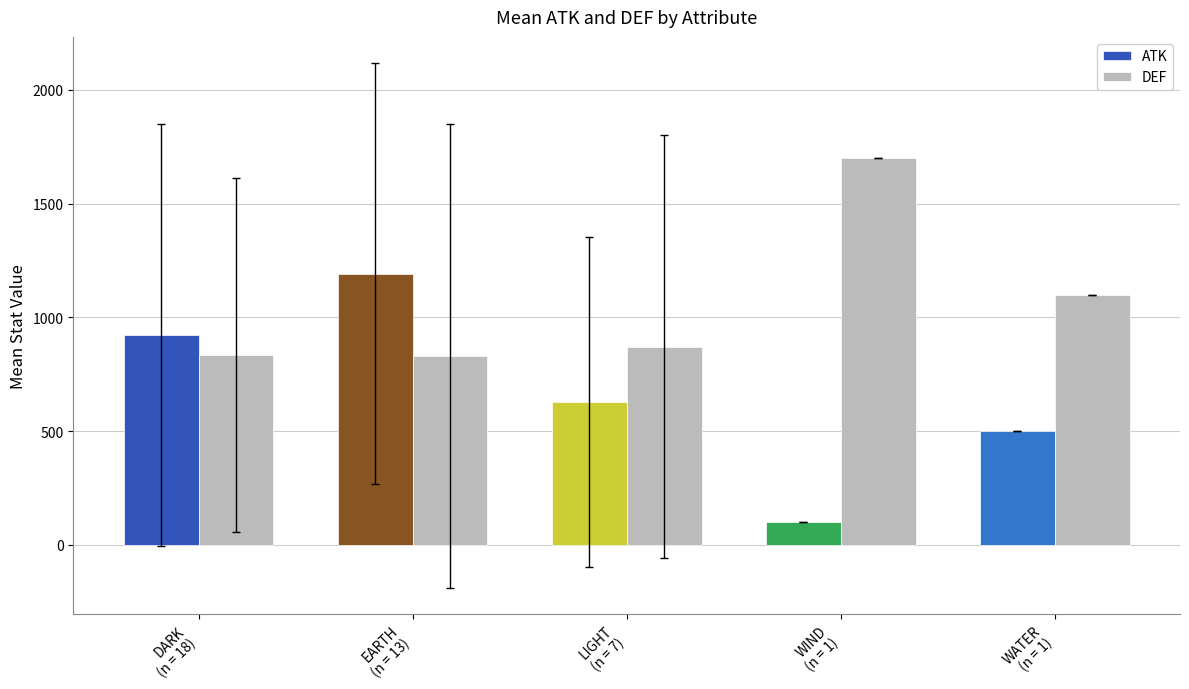

What is the maximum value shown in the chart?

1700.0